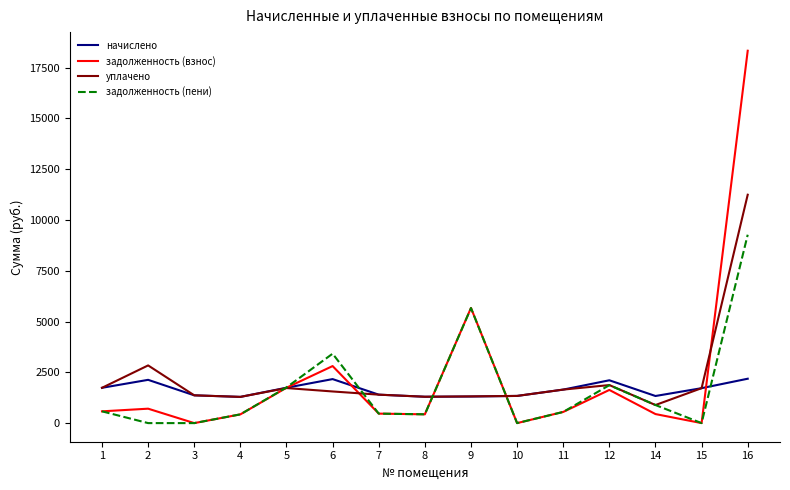

The value of задолженность (взнос) at 5 is 1741.3. True or false?

True